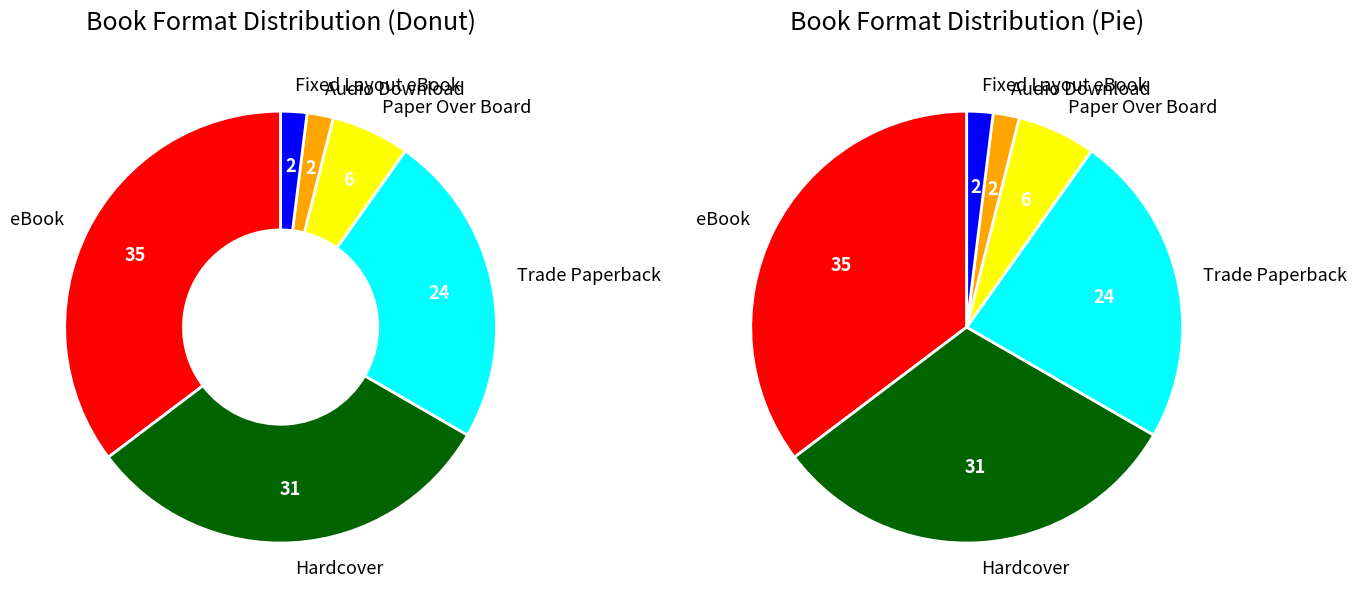

To the nearest percent, what percentage of the pie is Trade Paperback?

24%